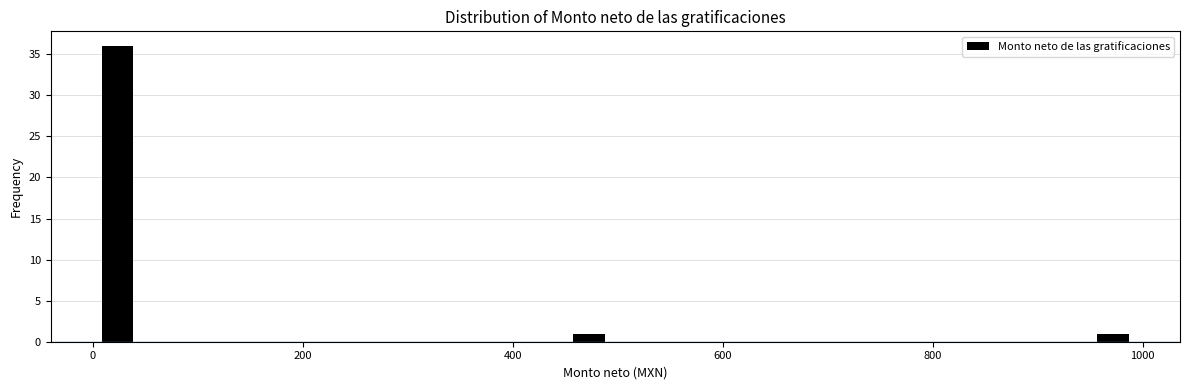

Around what value on the x-axis is the tallest bar? Give the approximate position of its centre, as read against the axis.

20